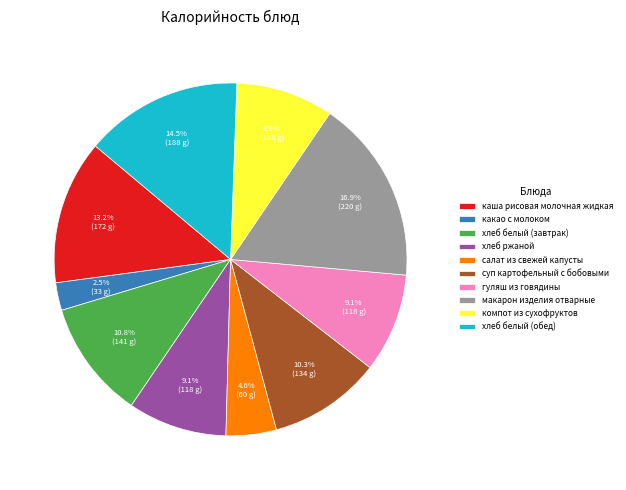

How many slices are in this pie chart?

10